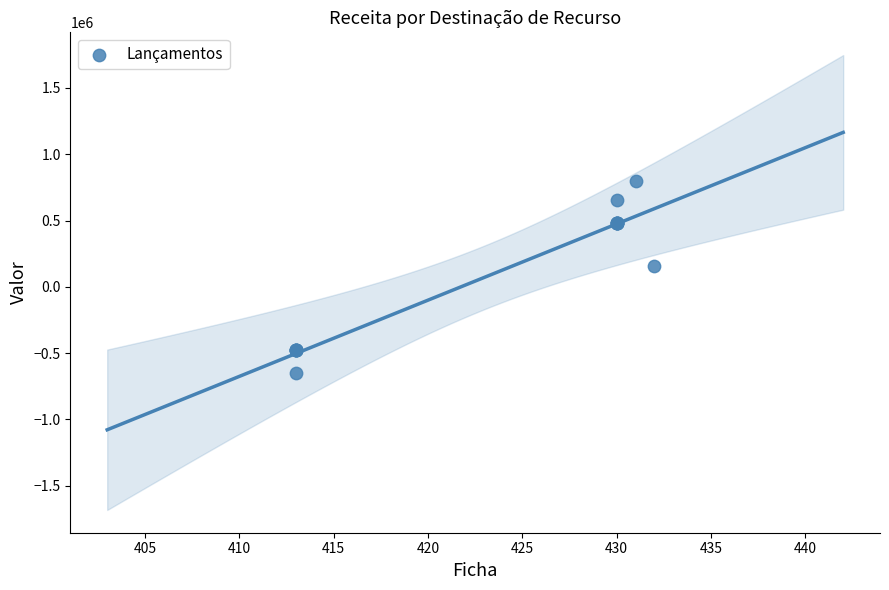

What Y value in the scatter plot is closest to 71281?

156521.4